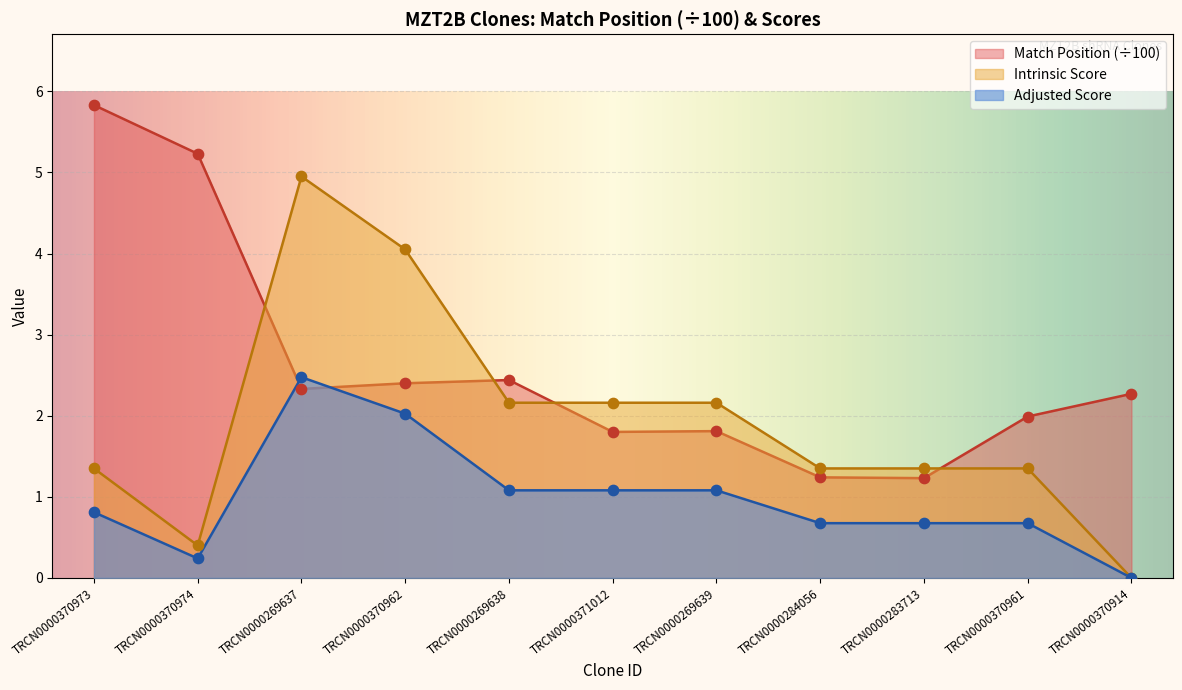

What is the total value across all series at TRCN0000283713?

3.3